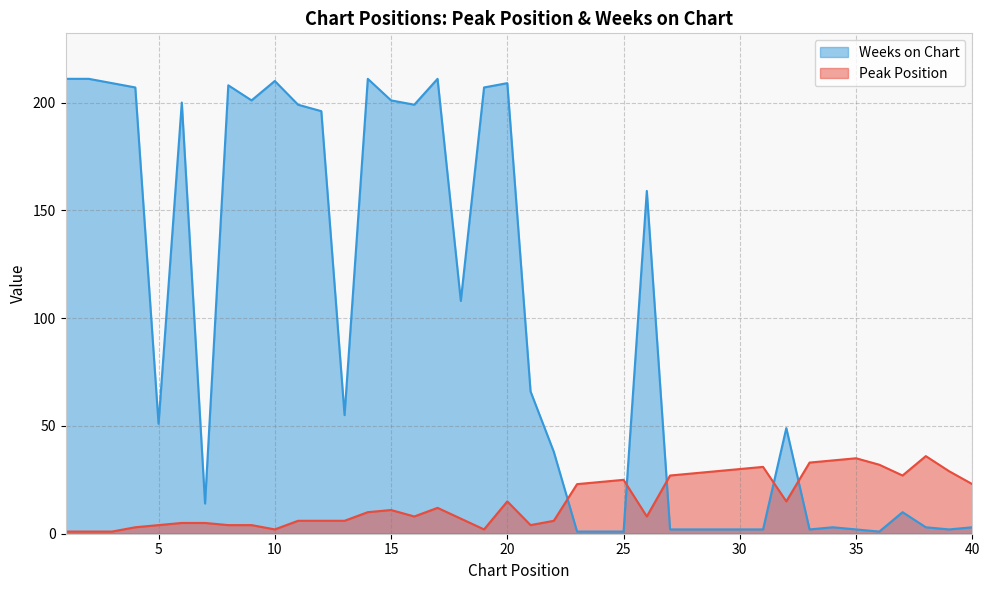

True or false: Weeks on Chart and Peak Position intersect in this chart.

True